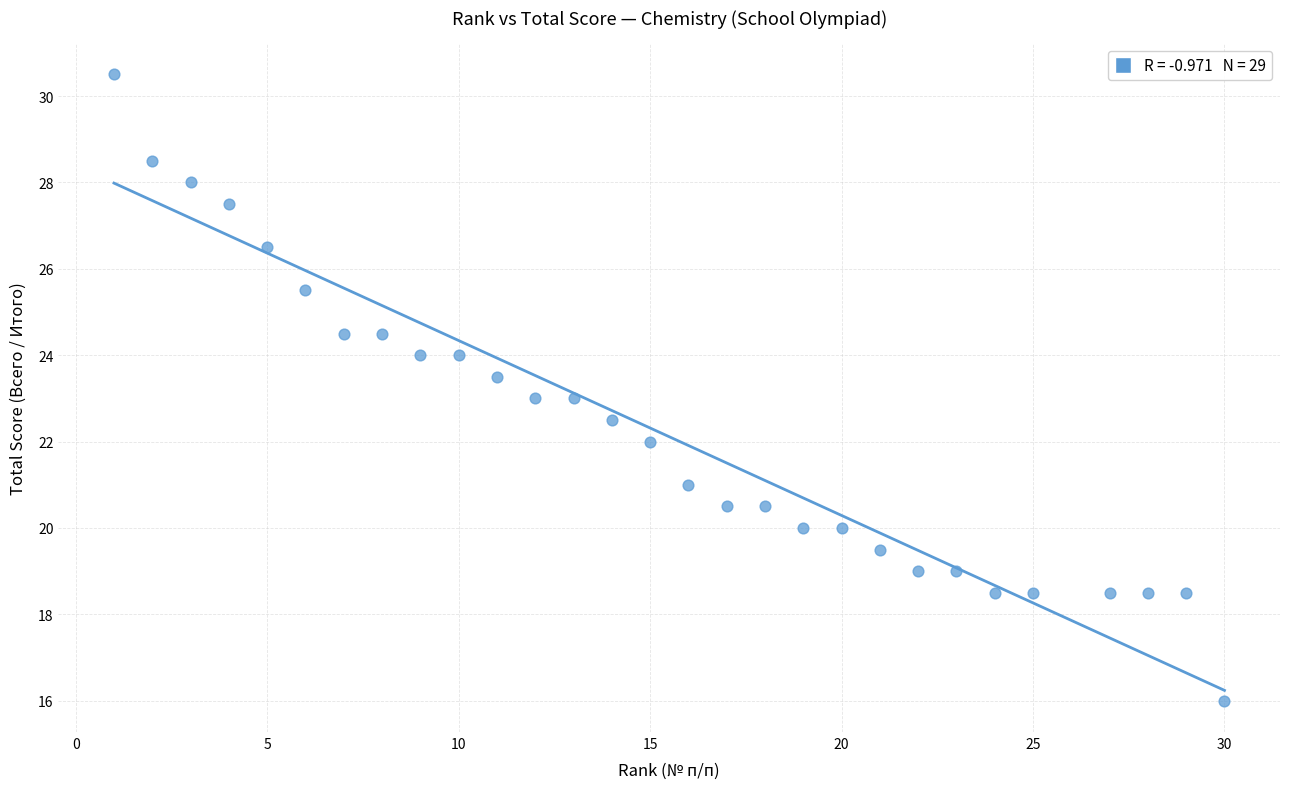

What is the range of X values (max minus min)?

29.0